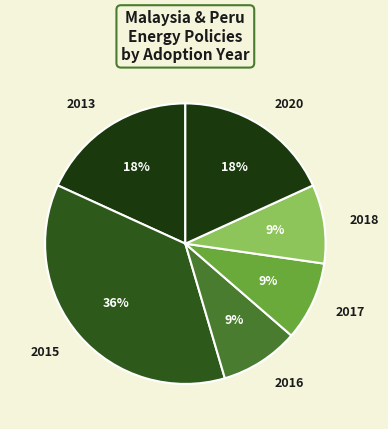

True or false: 2013 accounts for 8% of the total.

False